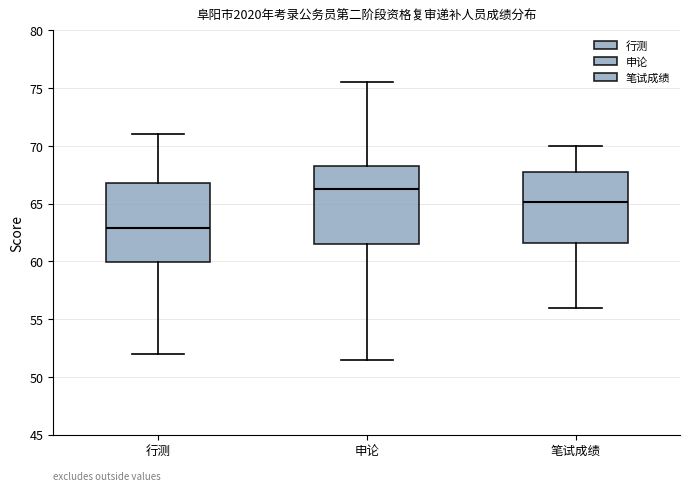

Reading left to right, read every box against the y-axis: the position of its median line, the range the box covers, and the ends of its whiskers. The values are not printed on the chart, so give them approximately, as read against the axis.

行测: median 63.0, box 60.0 to 67.0, whiskers 52.0 to 71.0
申论: median 66.5, box 61.5 to 68.5, whiskers 51.5 to 75.5
笔试成绩: median 65.0, box 61.5 to 67.5, whiskers 56.0 to 70.0